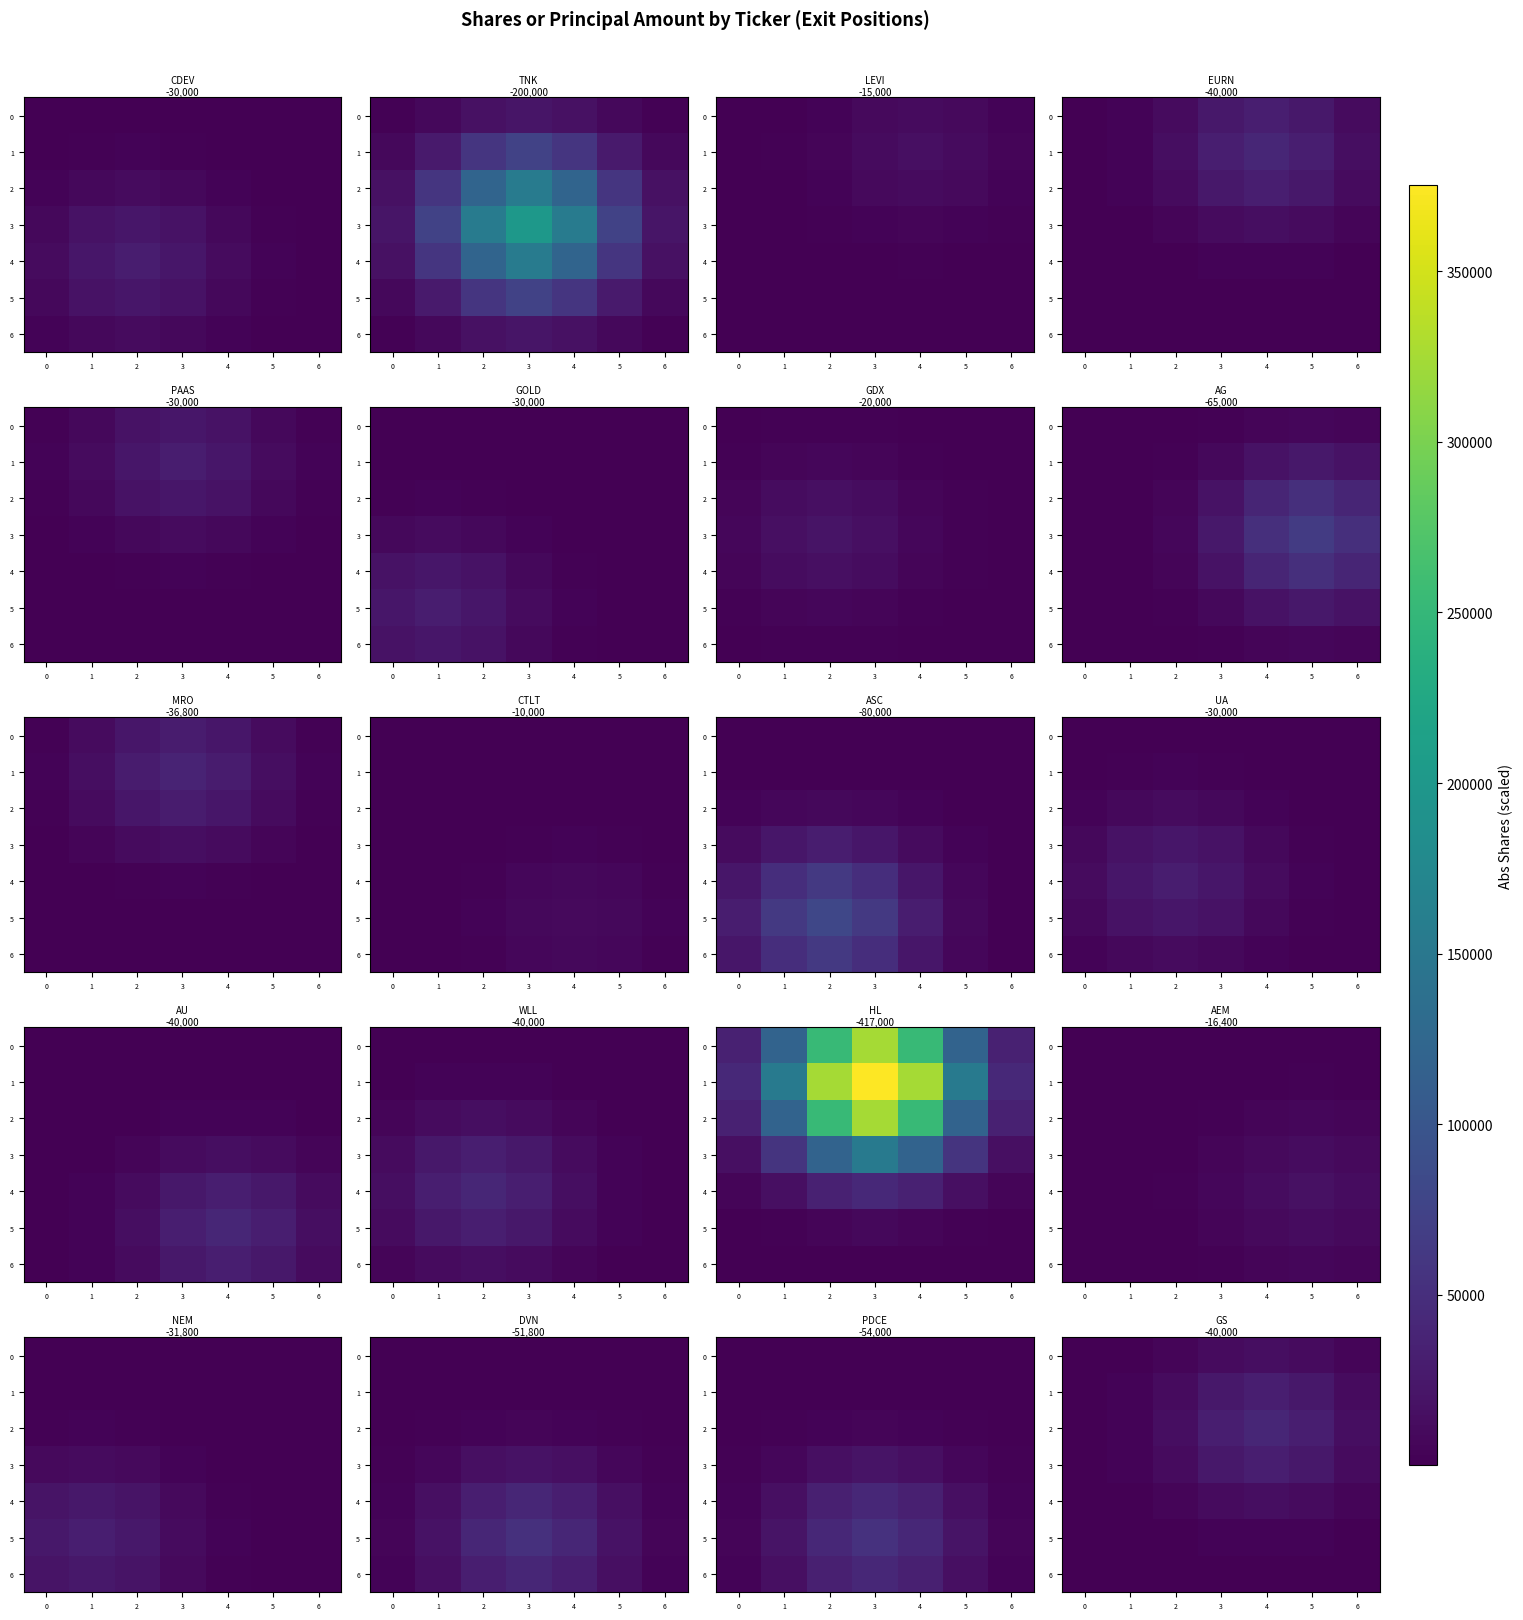

The value of row_4 at 5 is 3286.5. True or false?

False